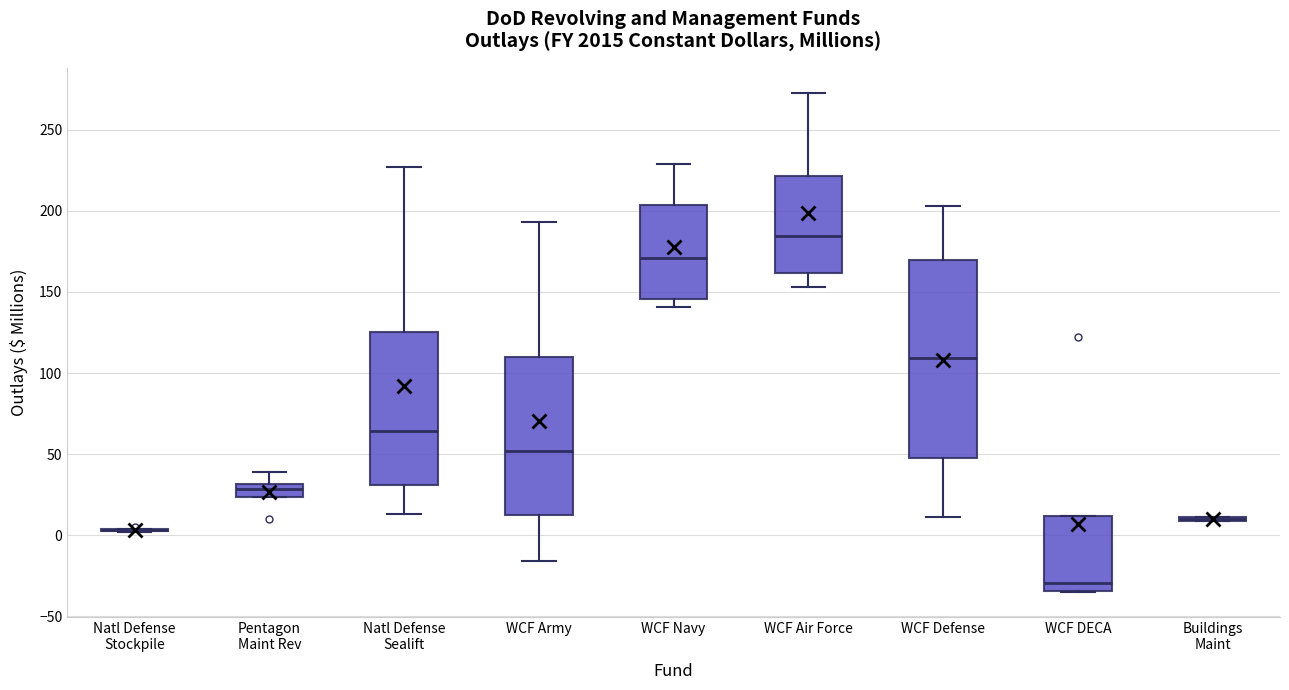

Which box is the tallest, from its lower edge to its upper edge?

WCF Defense